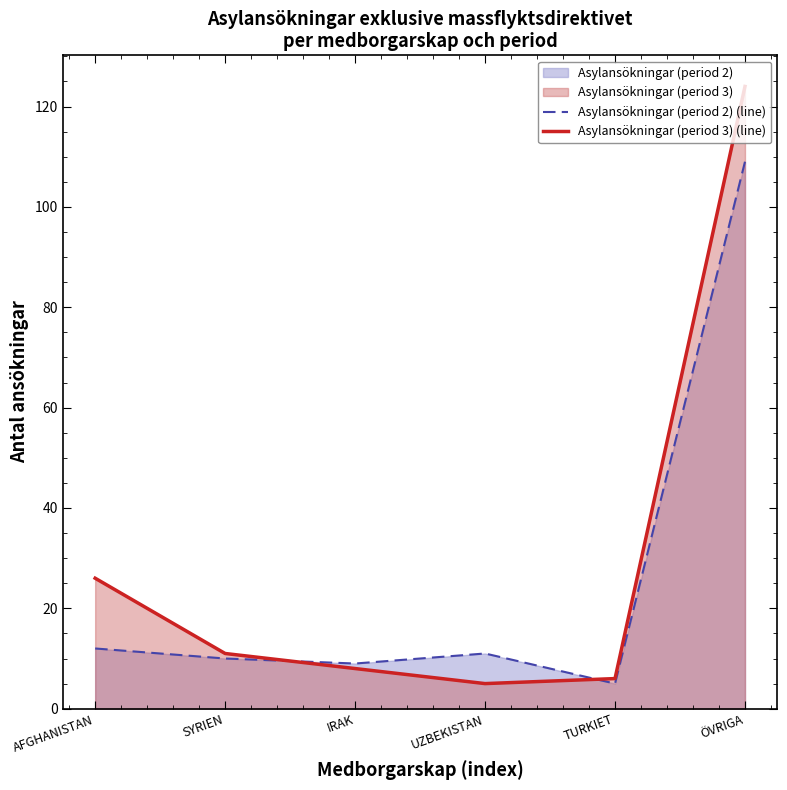

Which category has the highest value across all series?

ÖVRIGA